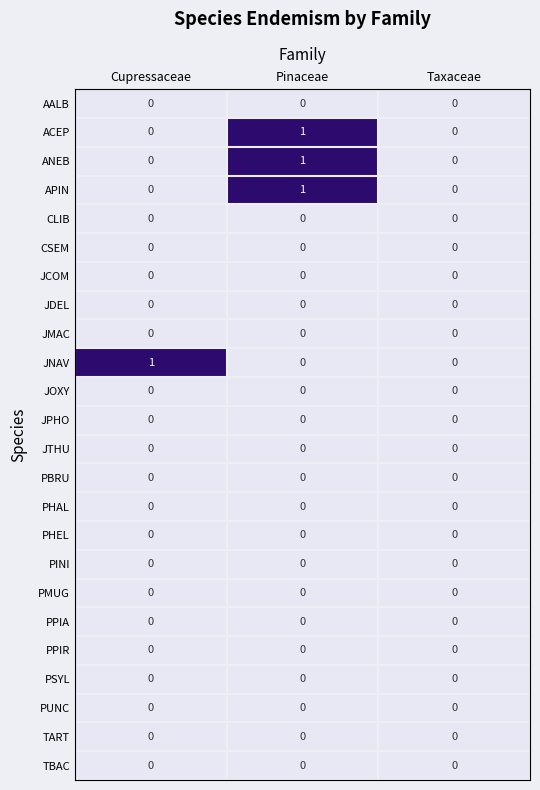

The JNAV series shows 1 at Taxaceae. True or false?

False